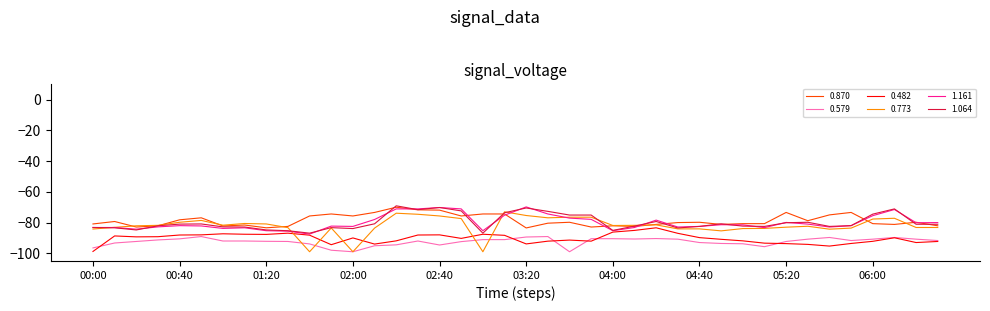

What is the smallest value displayed?

-99.0